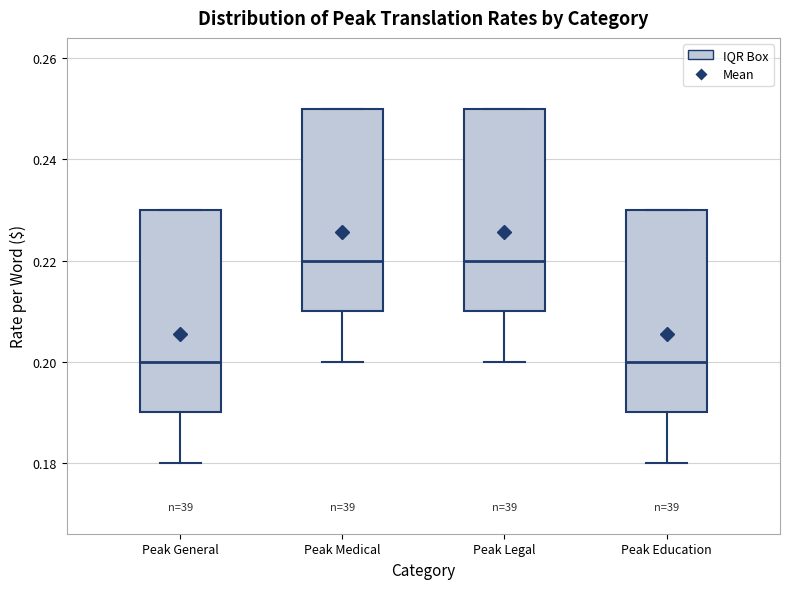

Reading left to right, read every box against the y-axis: the position of its median line, the range the box covers, and the ends of its whiskers. The values are not printed on the chart, so give them approximately, as read against the axis.

Peak General: median 0.20, box 0.19 to 0.23, whiskers 0.18 to 0.23
Peak Medical: median 0.22, box 0.21 to 0.25, whiskers 0.20 to 0.25
Peak Legal: median 0.22, box 0.21 to 0.25, whiskers 0.20 to 0.25
Peak Education: median 0.20, box 0.19 to 0.23, whiskers 0.18 to 0.23